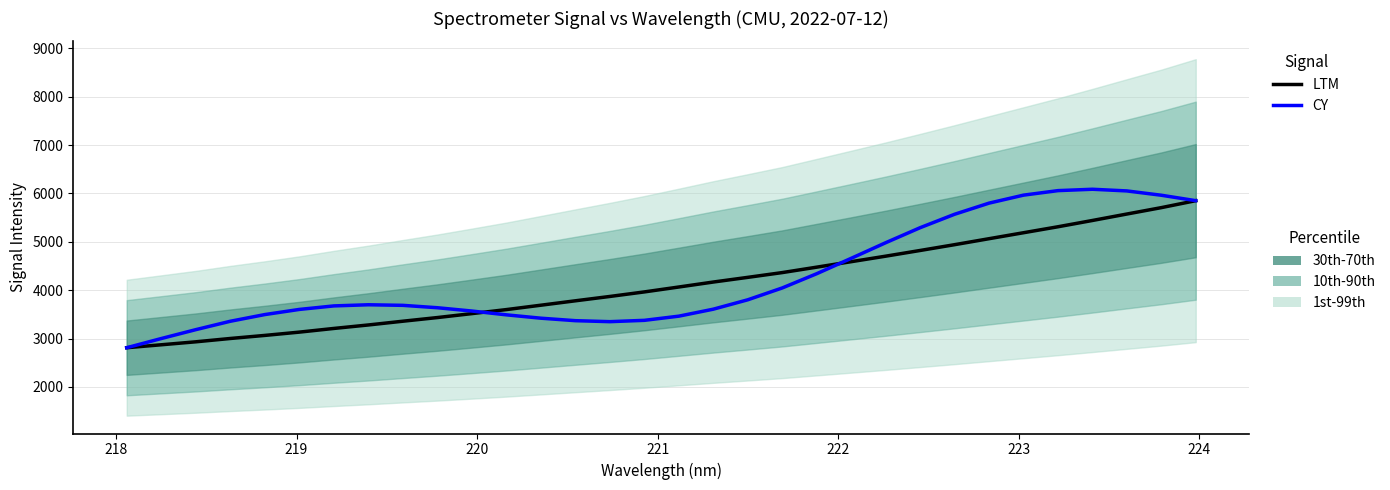

What is the difference between the maximum and minimum values in the CY series?

3276.9